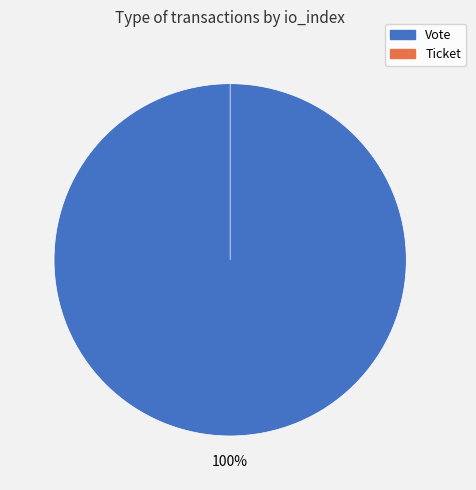

To the nearest percent, what is the difference between the Vote and Ticket slice percentages?

100%